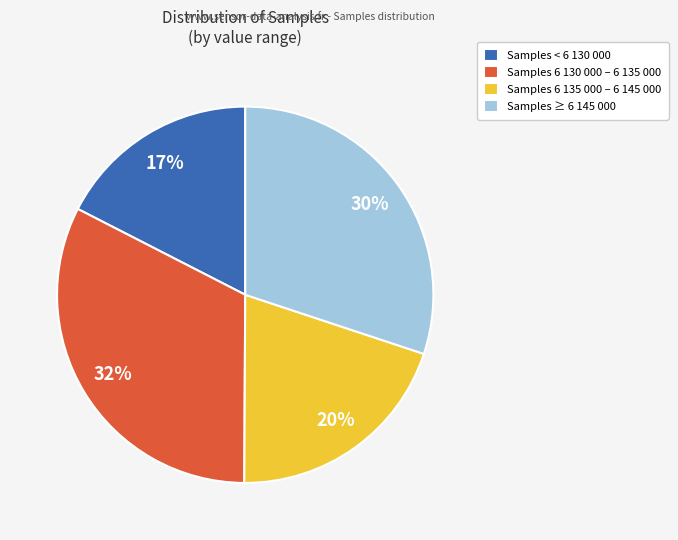

Rank the categories by value from lowest to highest.

Samples < 6 130 000, Samples 6 135 000 – 6 145 000, Samples ≥ 6 145 000, Samples 6 130 000 – 6 135 000